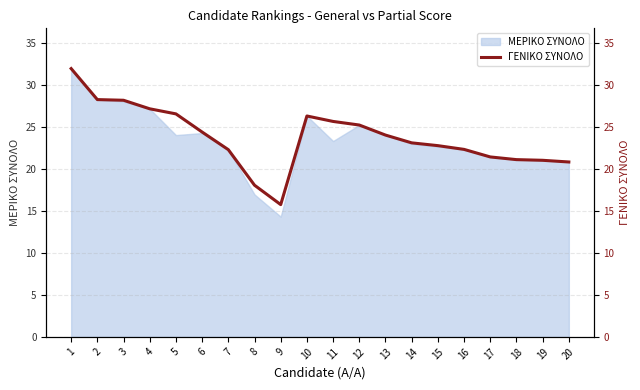

List the labels in order of value, largest first.

1, 2, 3, 4, 5, 10, 11, 12, 6, 13, 14, 15, 16, 7, 17, 18, 19, 20, 8, 9